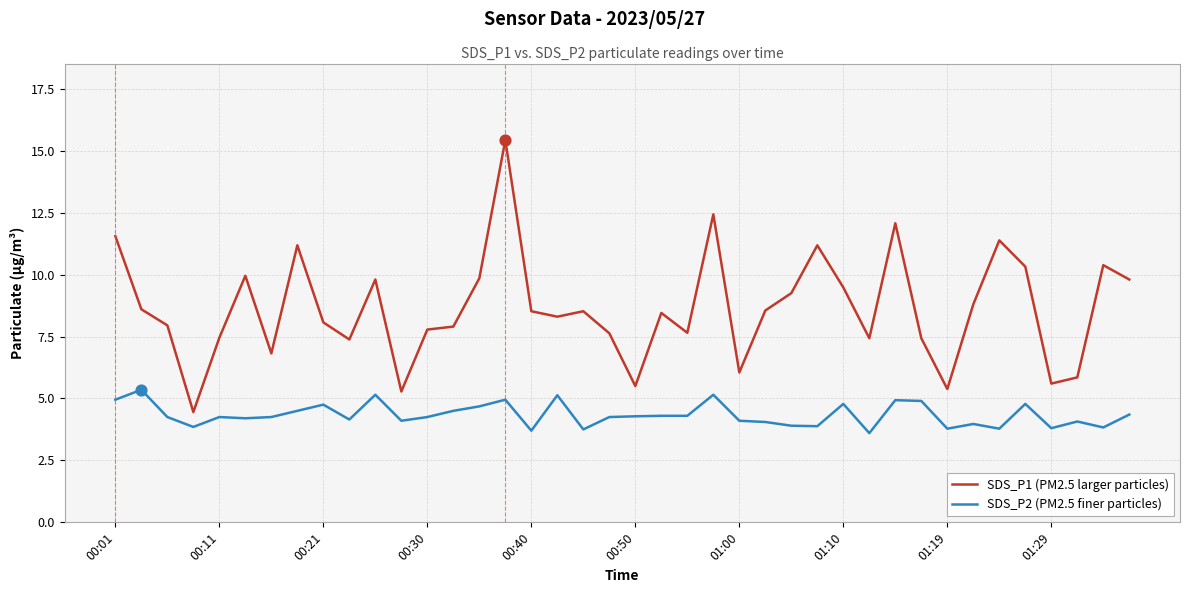

What are all the series names shown in the legend?

SDS_P1 (PM2.5 larger particles), SDS_P2 (PM2.5 finer particles)